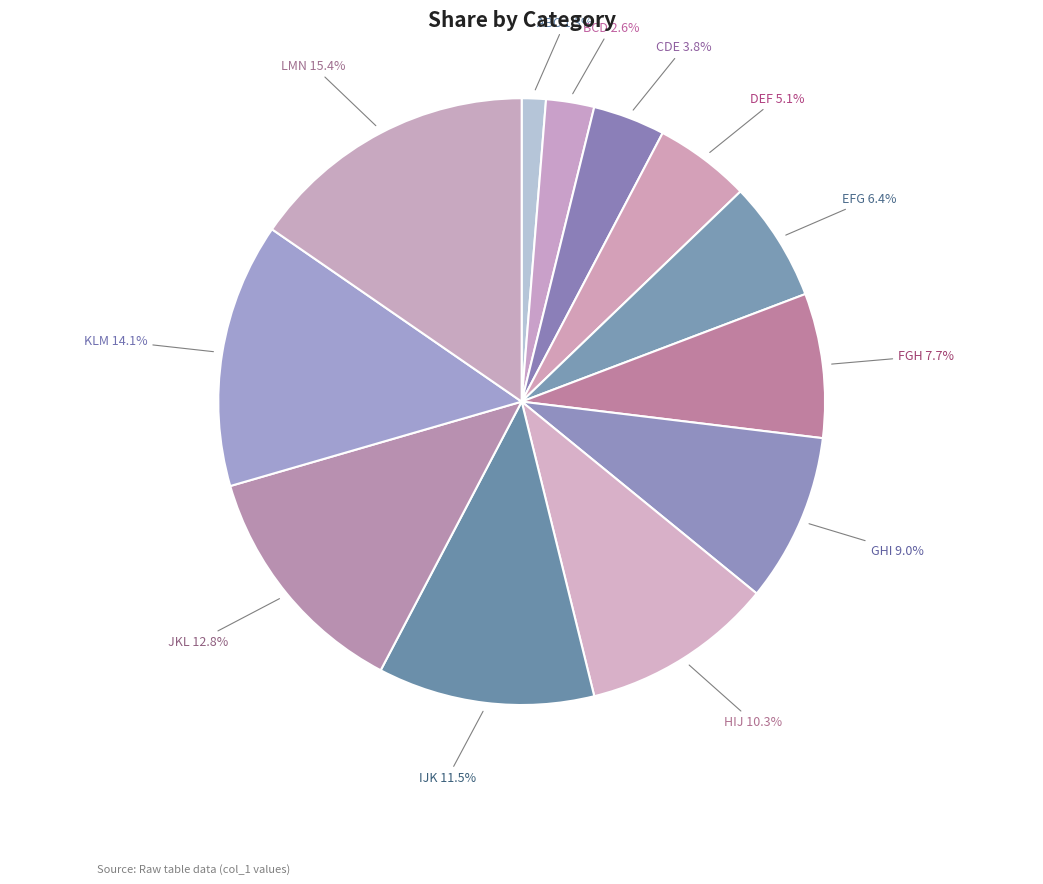

Is there any slice that represents more than half of the pie?

No